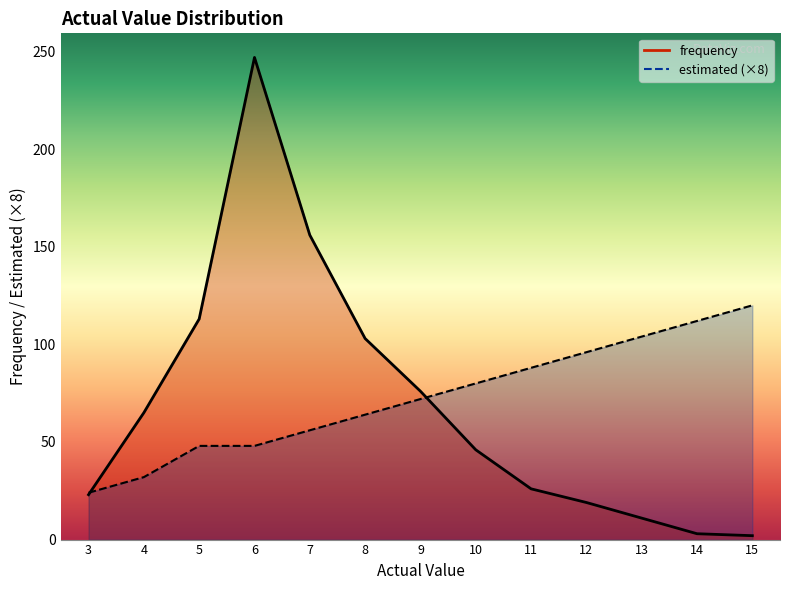

At how many categories does at least one series exceed 224?

1